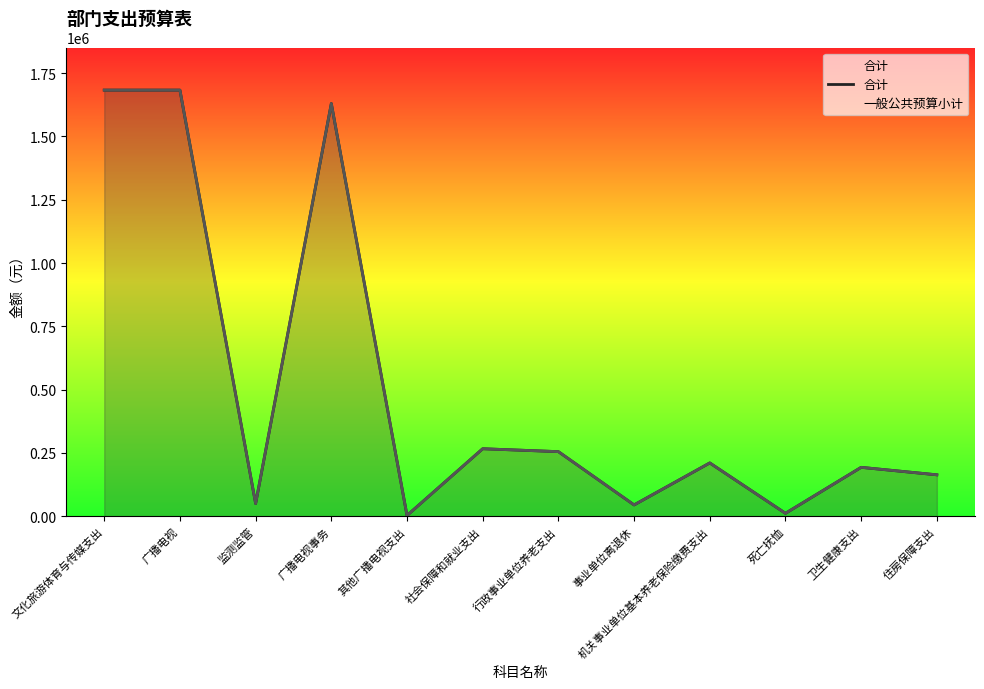

Reading left to right, extract all data points from this chart.

文化旅游体育与传媒支出=1682975.4	广播电视=1682975.4	监测监管=50000.0	广播电视事务=1629959.0	其他广播电视支出=3016.4	社会保障和就业支出=266502.0	行政事业单位养老支出=255030.0	事业单位离退休=44600.0	机关事业单位基本养老保险缴费支出=210430.0	死亡抚恤=11472.0	卫生健康支出=193030.0	住房保障支出=163500.0